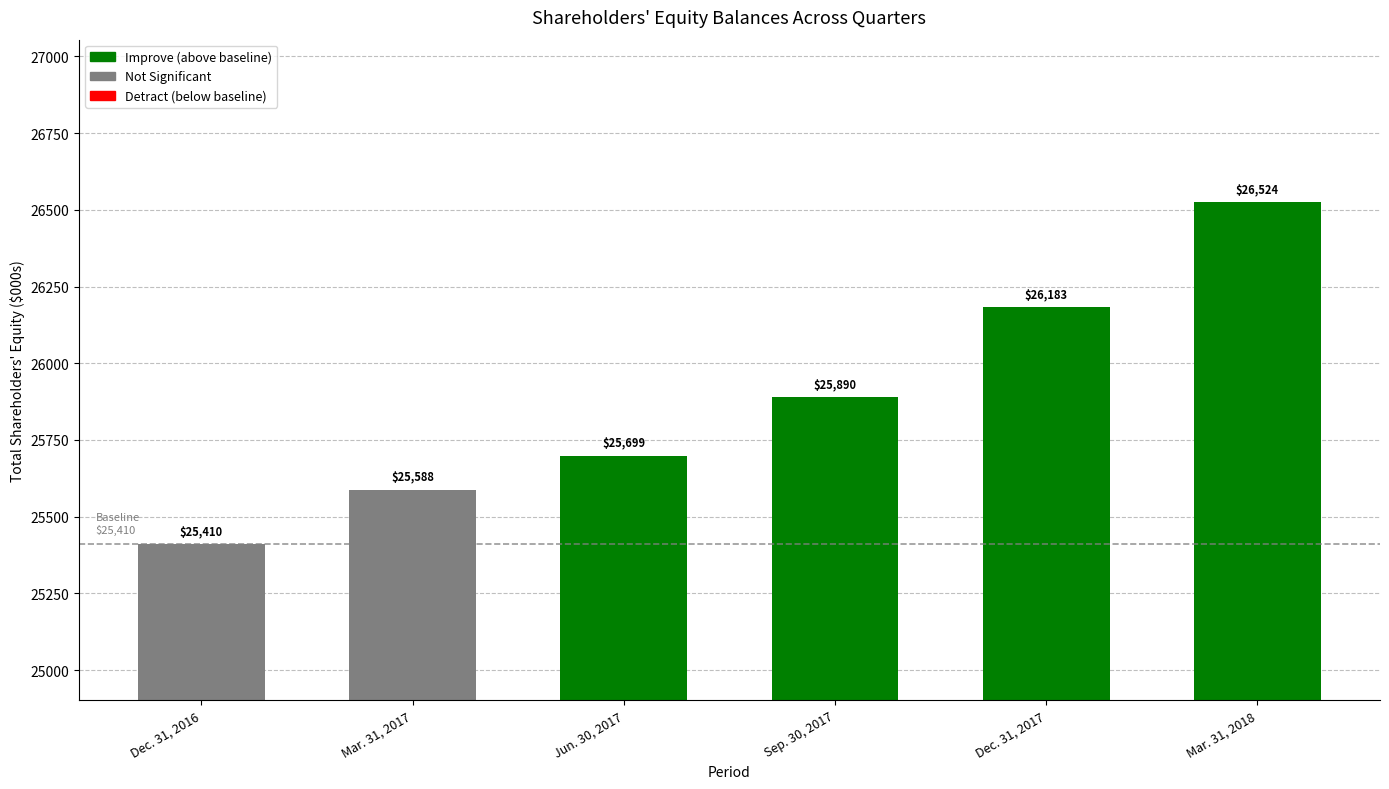

How many series are shown in this chart?

1